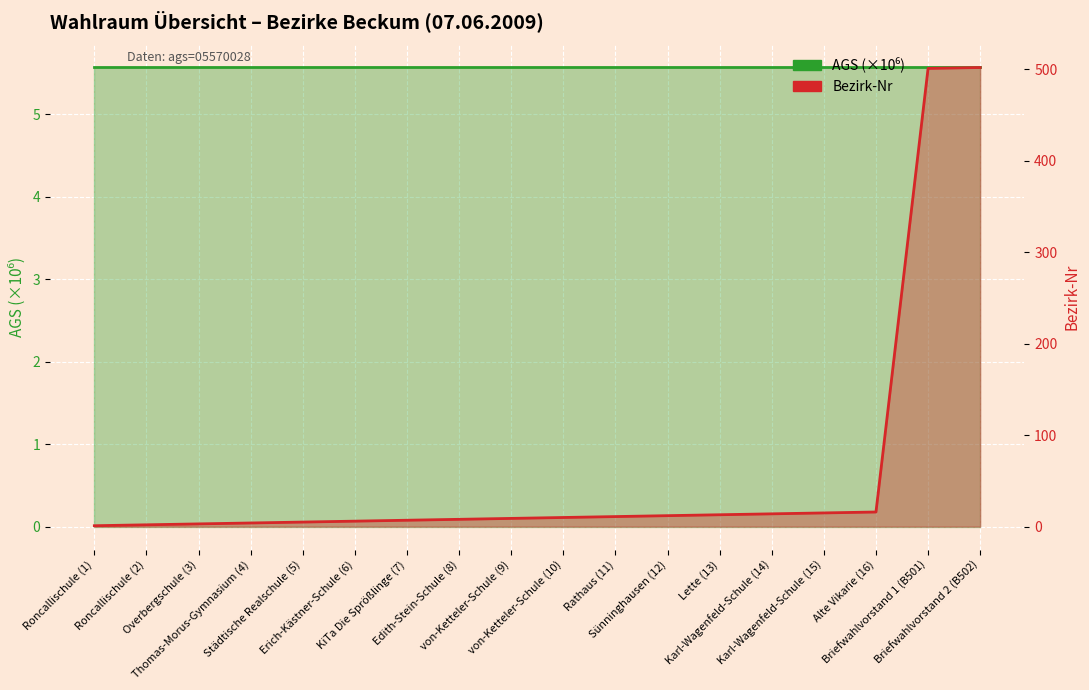

What is the value of the 13th point from the left?

13